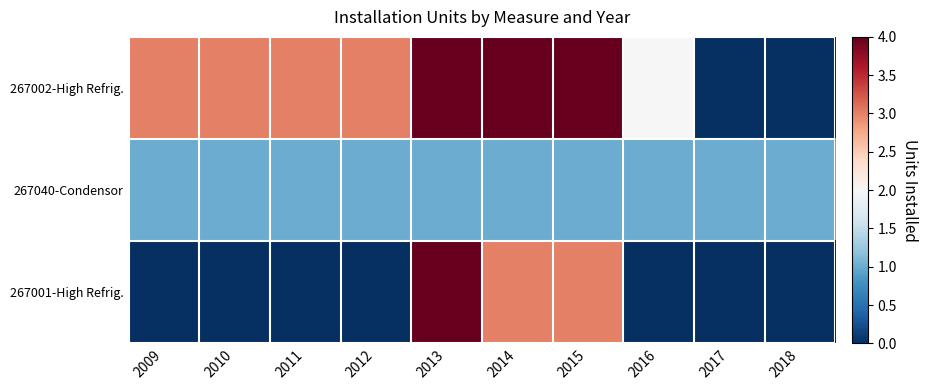

Reading right to left, what are all the values shown in this chart?

267002-High Refrig.: 2018=0	2017=0	2016=2	2015=4	2014=4	2013=4	2012=3	2011=3	2010=3	2009=3
267040-Condensor: 2018=1	2017=1	2016=1	2015=1	2014=1	2013=1	2012=1	2011=1	2010=1	2009=1
267001-High Refrig.: 2018=0	2017=0	2016=0	2015=3	2014=3	2013=4	2012=0	2011=0	2010=0	2009=0